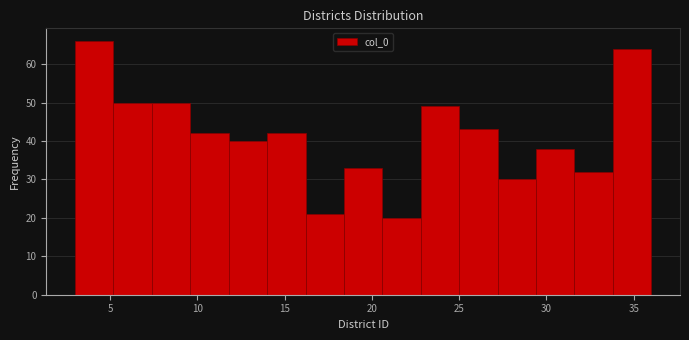

Reading left to right, list every bar in this chart as the range it spans on the x-axis followed by its height. Neither the bar edges nor the heights are printed on the chart, so give them approximately, as read against the axes.

3.0 to 5.2: 66
5.2 to 7.4: 50
7.4 to 9.6: 50
9.6 to 11.8: 42
11.8 to 14.0: 40
14.0 to 16.2: 42
16.2 to 18.4: 21
18.4 to 20.6: 33
20.6 to 22.8: 20
22.8 to 25.0: 49
25.0 to 27.2: 43
27.2 to 29.4: 30
29.4 to 31.6: 38
31.6 to 33.8: 32
33.8 to 36.0: 64